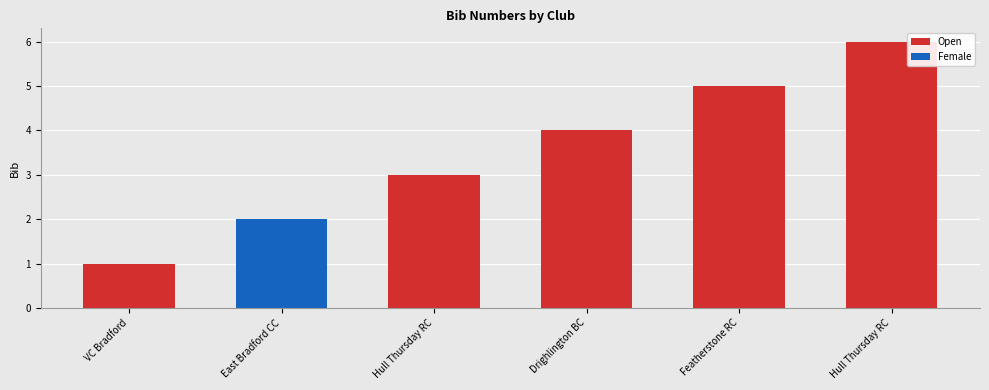

How many values in the Open series are below 4?

2